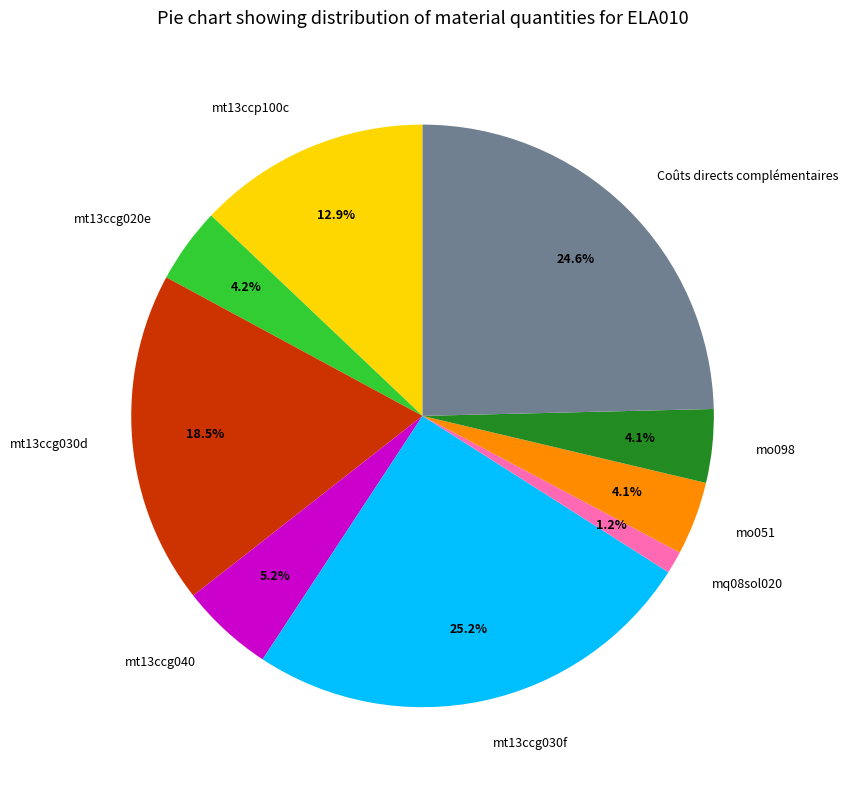

Is it true that mt13ccg040 is 13% of the pie?

False